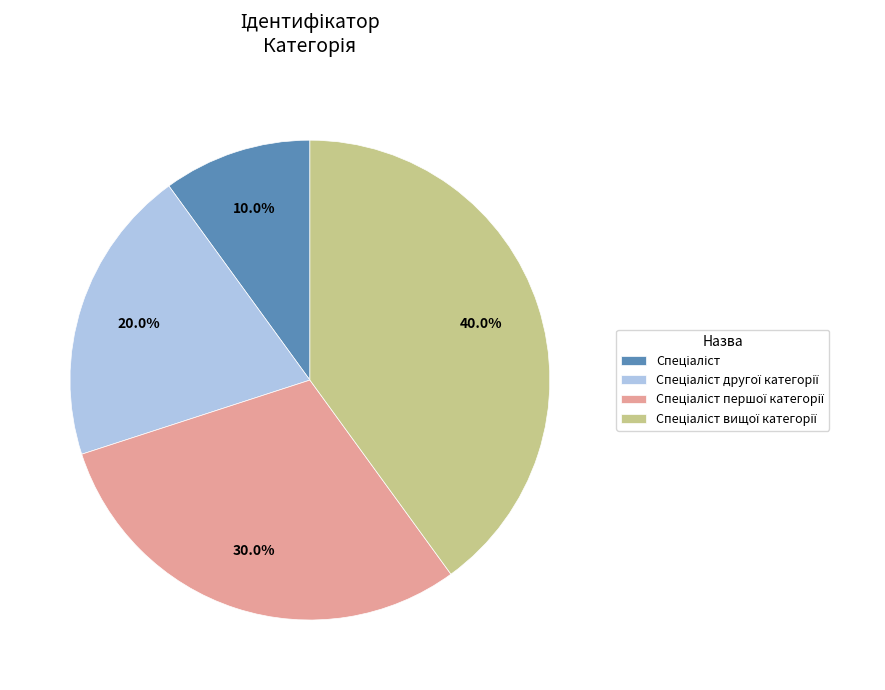

Is there a majority slice in this chart?

No